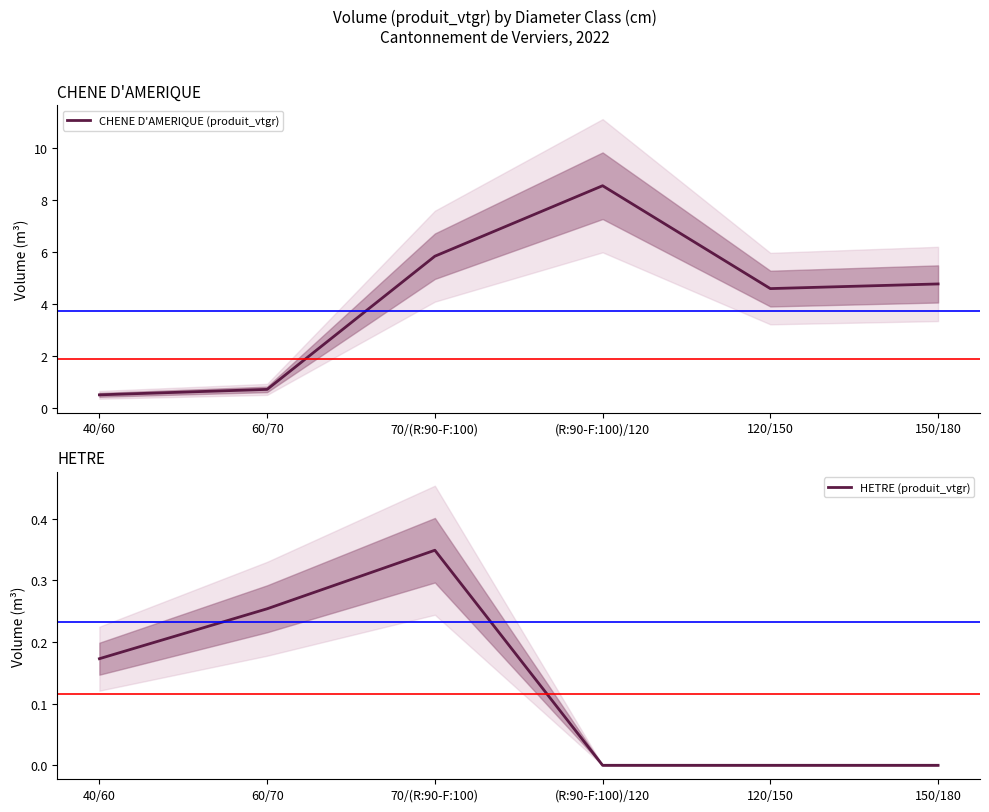

Which series changed the most between 60/70 and 120/150?

CHENE D'AMERIQUE (produit_vtgr)